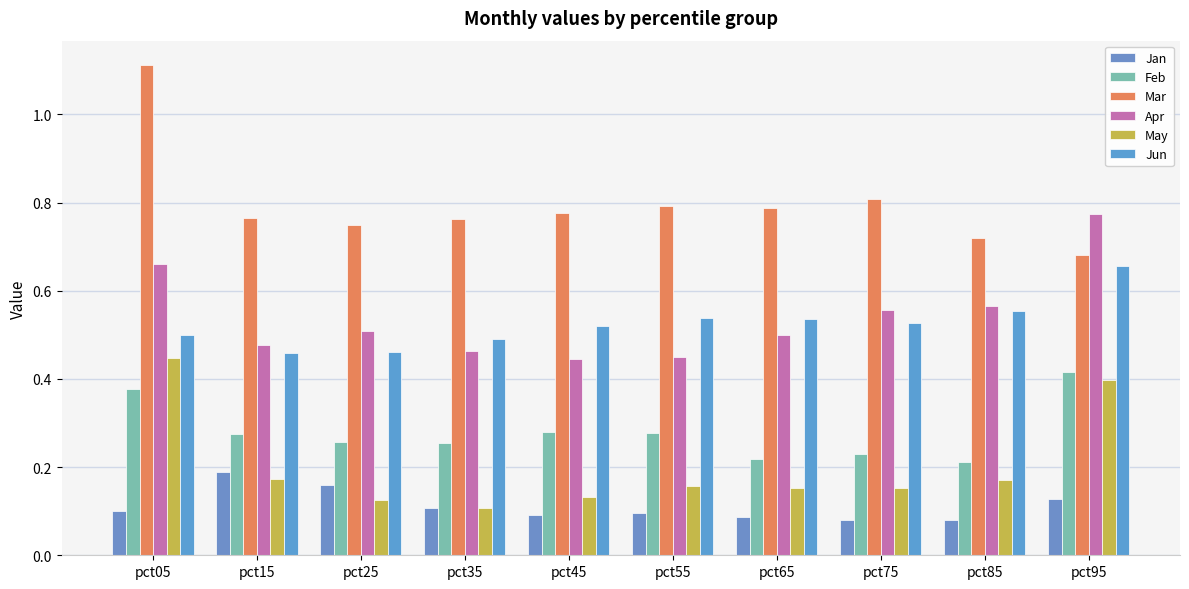

How many Mar values are between 0 and 1?

9